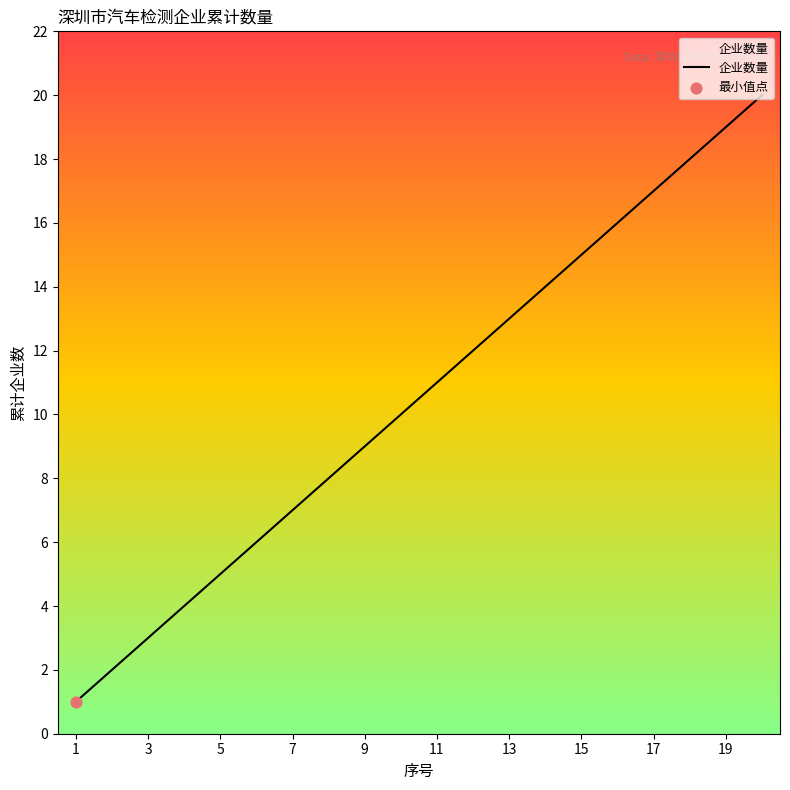

What is the greatest value displayed?

20